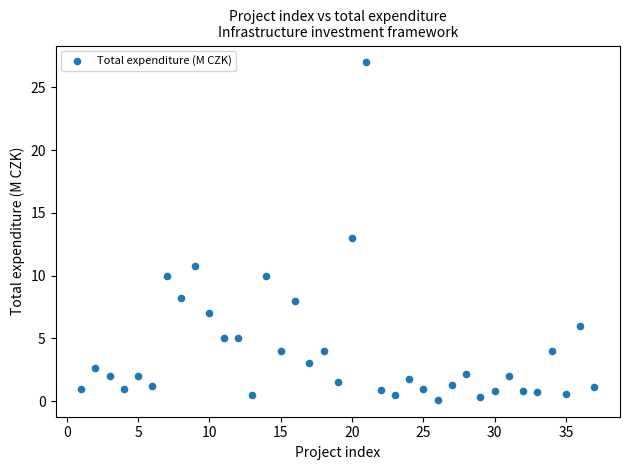

What is the range of Y values (max minus min)?

26.9